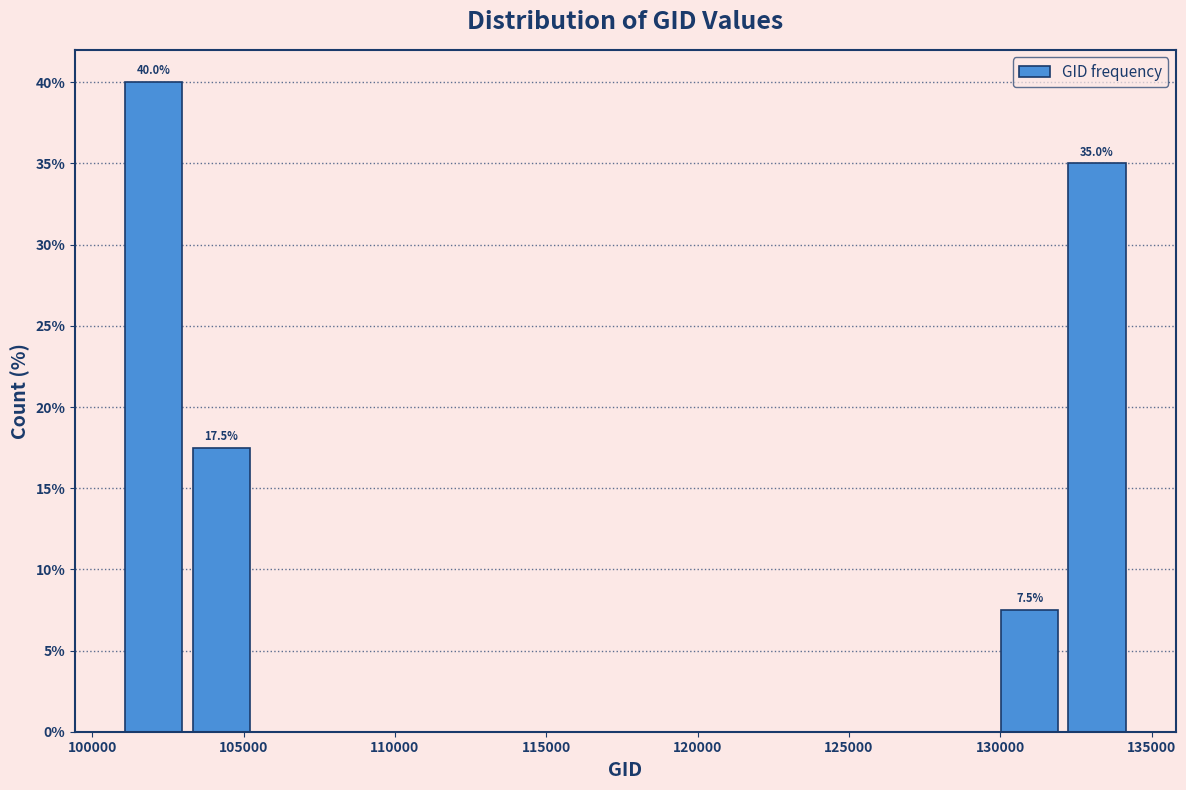

Which range on the x-axis has the tallest bar?

101000 to 103000